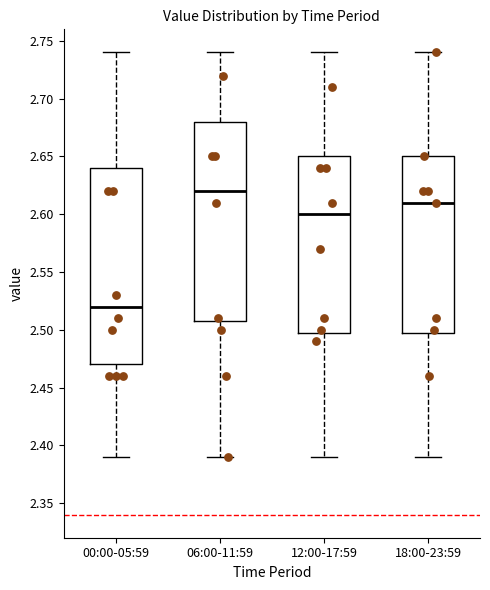

Reading left to right, read every box against the y-axis: the position of its median line, the range the box covers, and the ends of its whiskers. The values are not printed on the chart, so give them approximately, as read against the axis.

00:00-05:59: median 2.52, box 2.47 to 2.64, whiskers 2.39 to 2.74
06:00-11:59: median 2.62, box 2.51 to 2.68, whiskers 2.39 to 2.74
12:00-17:59: median 2.60, box 2.50 to 2.65, whiskers 2.39 to 2.74
18:00-23:59: median 2.61, box 2.50 to 2.65, whiskers 2.39 to 2.74